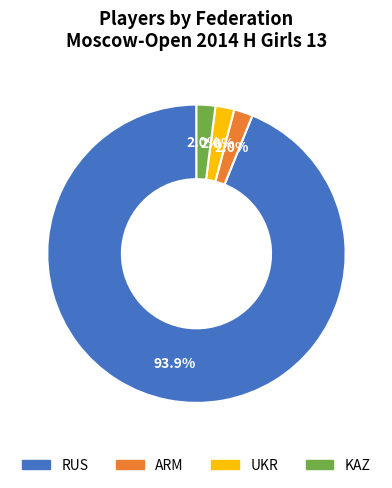

Which category accounts for the majority?

RUS